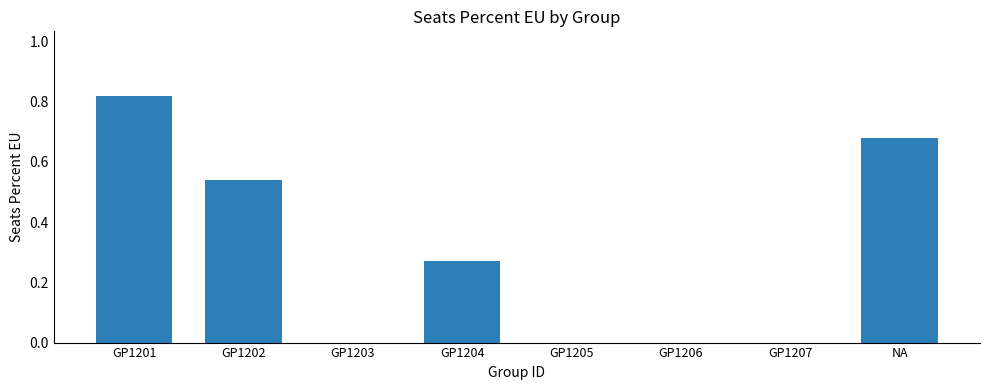

Is it true that the value at GP1203 is -0.3?

False